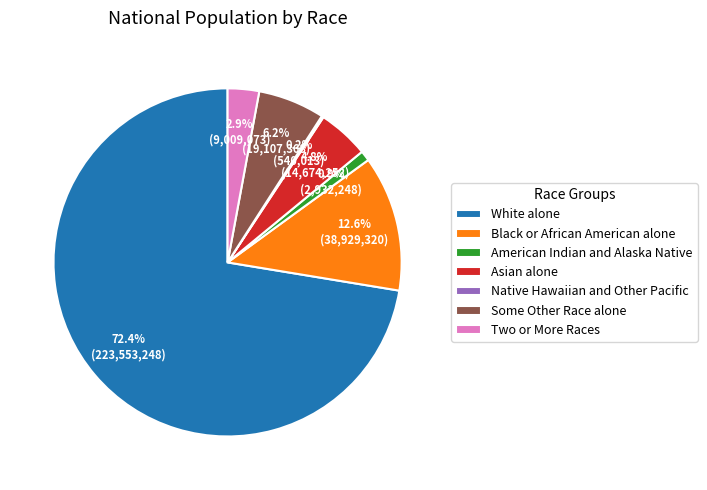

Approximately how many times larger is the value at Black or African American alone compared to American Indian and Alaska Native?

13.3